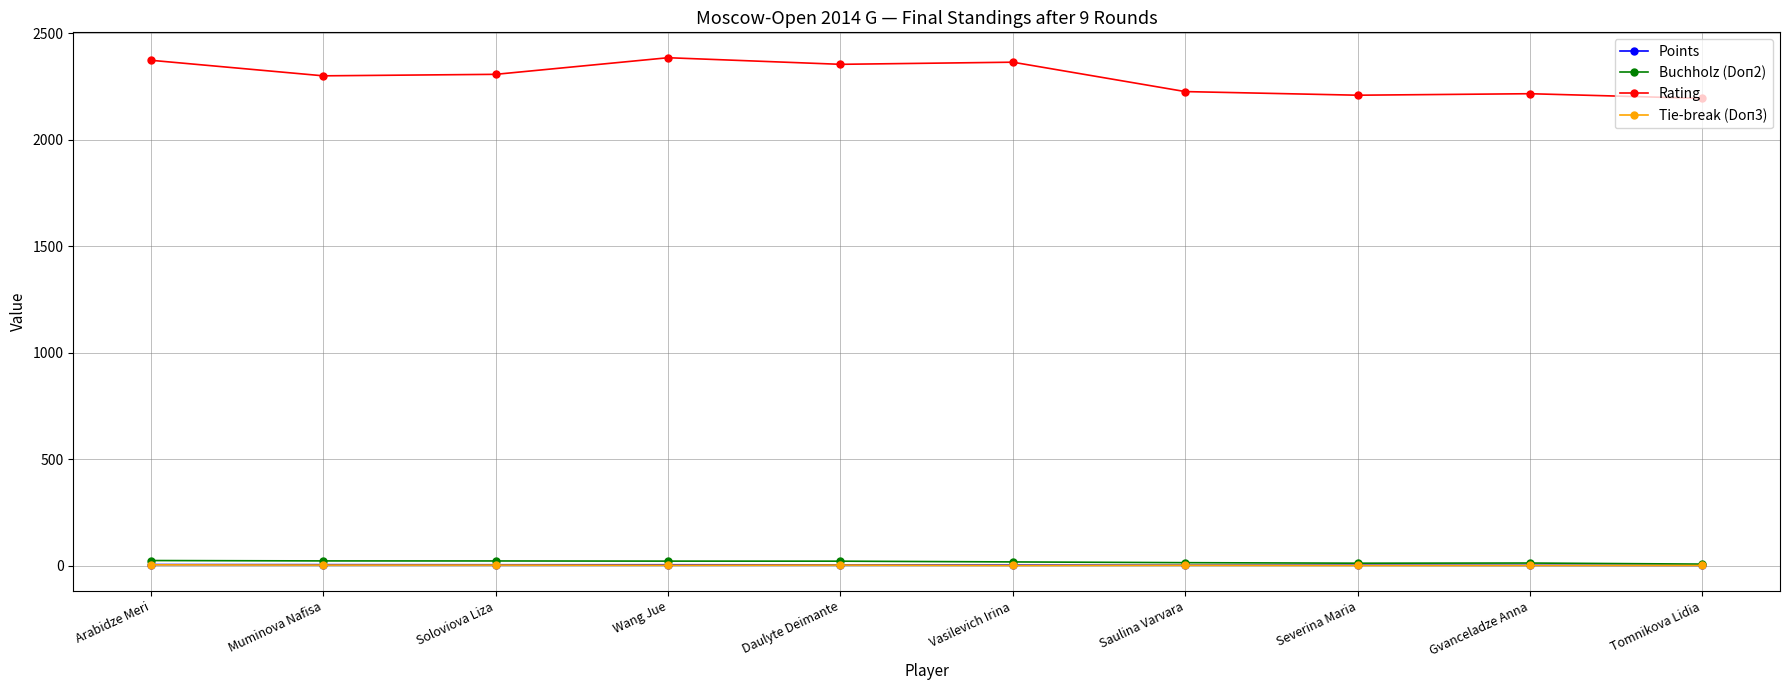

What is the value of the Buchholz (Doп2) point at the 9th from the left?

13.5